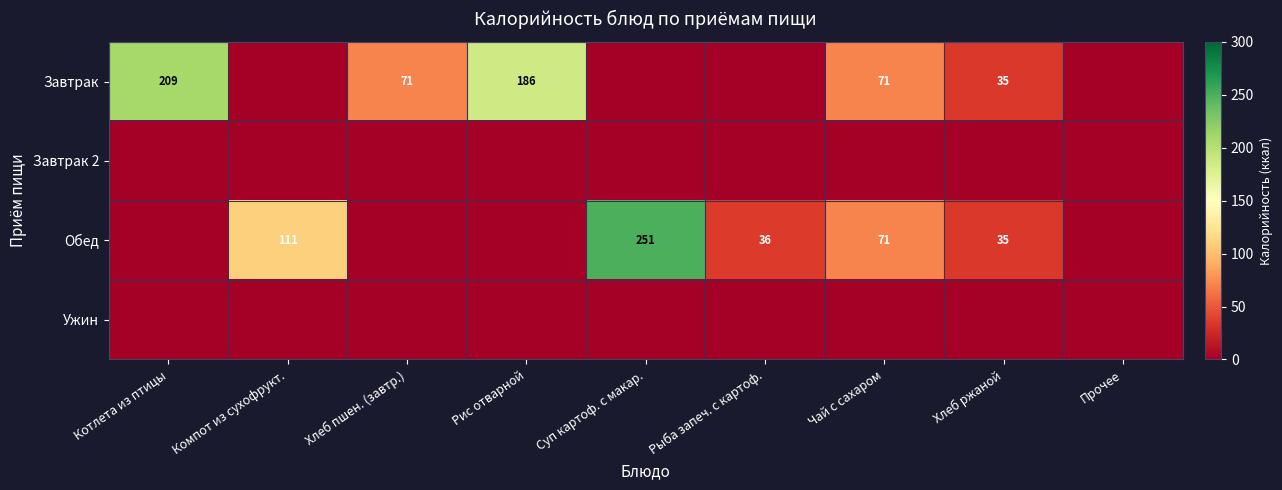

What is the spread (max minus min) of values at Суп картоф. с макар.?

250.7